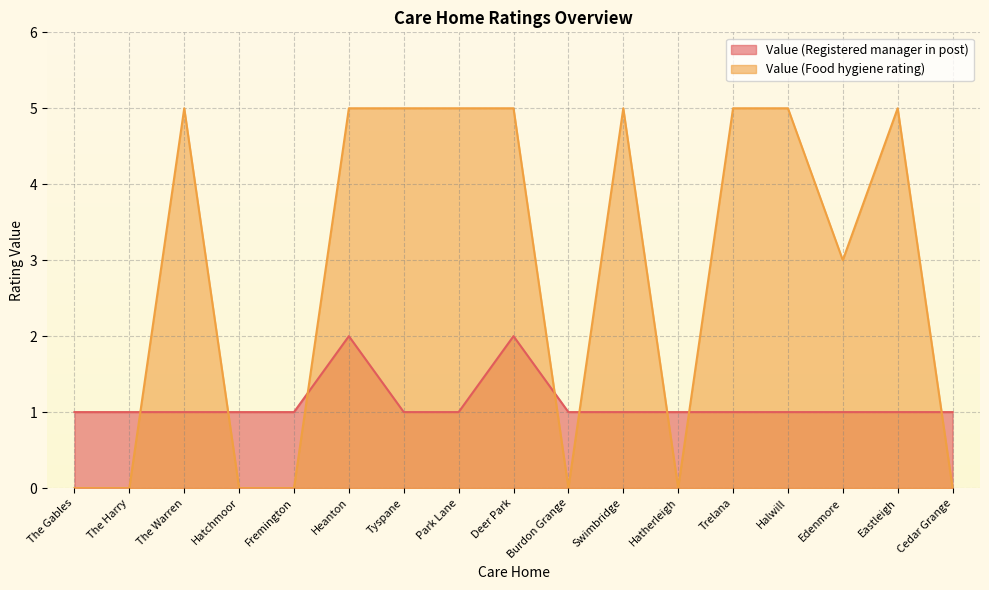

The value of Value (Registered manager in post) at Fremington is 1. True or false?

True